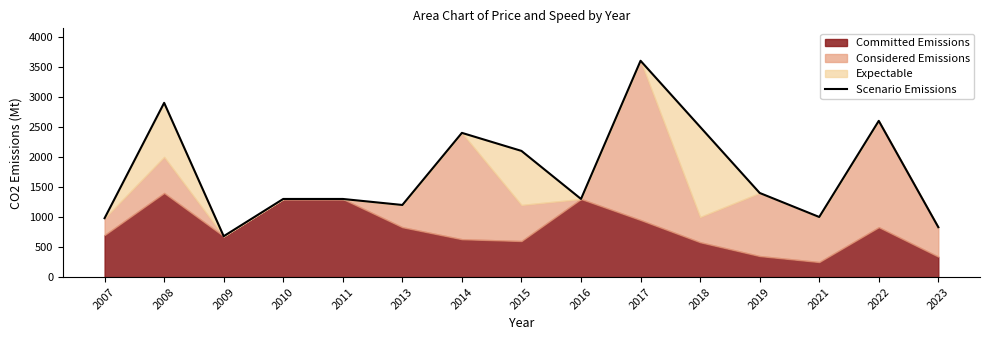

How many points are lower than both their immediate neighbors (excluding endpoints)?

4